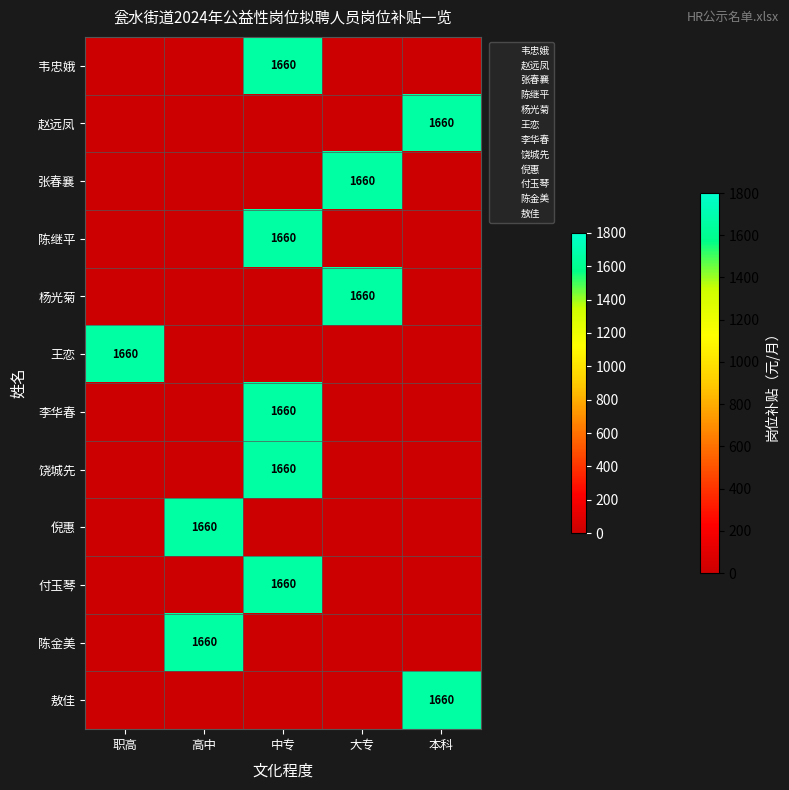

At which category is the sum across all series the highest?

中专